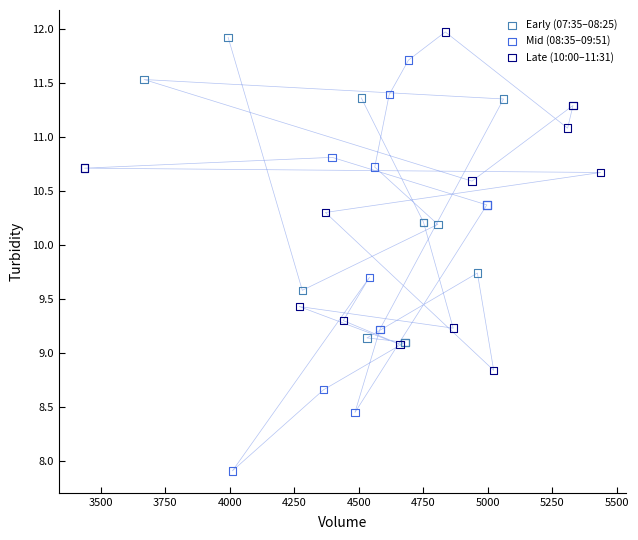

Which series contains the lowest Y value?

Mid (08:35–09:51)